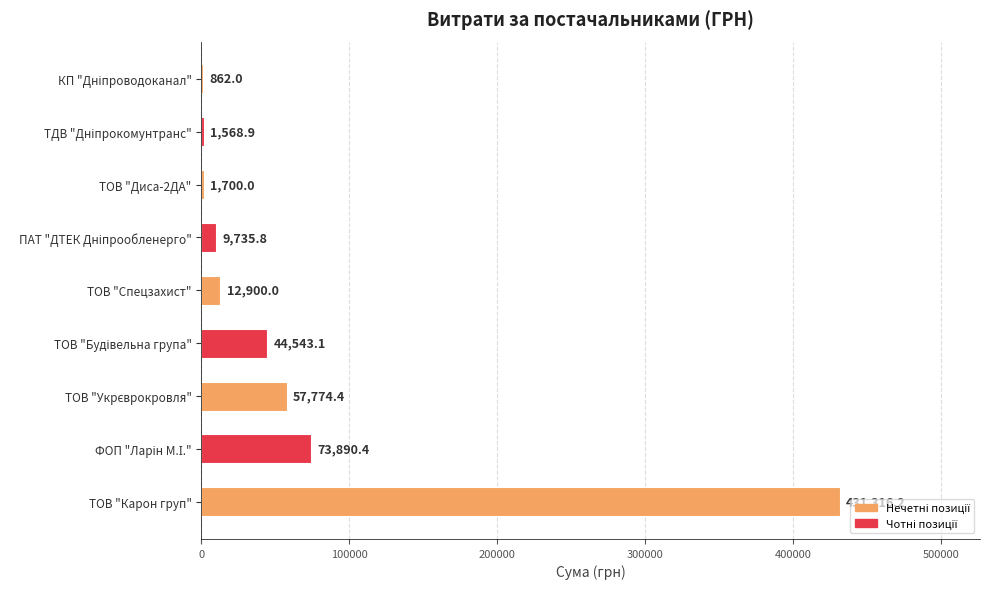

What is the maximum value shown in the chart?

431316.2